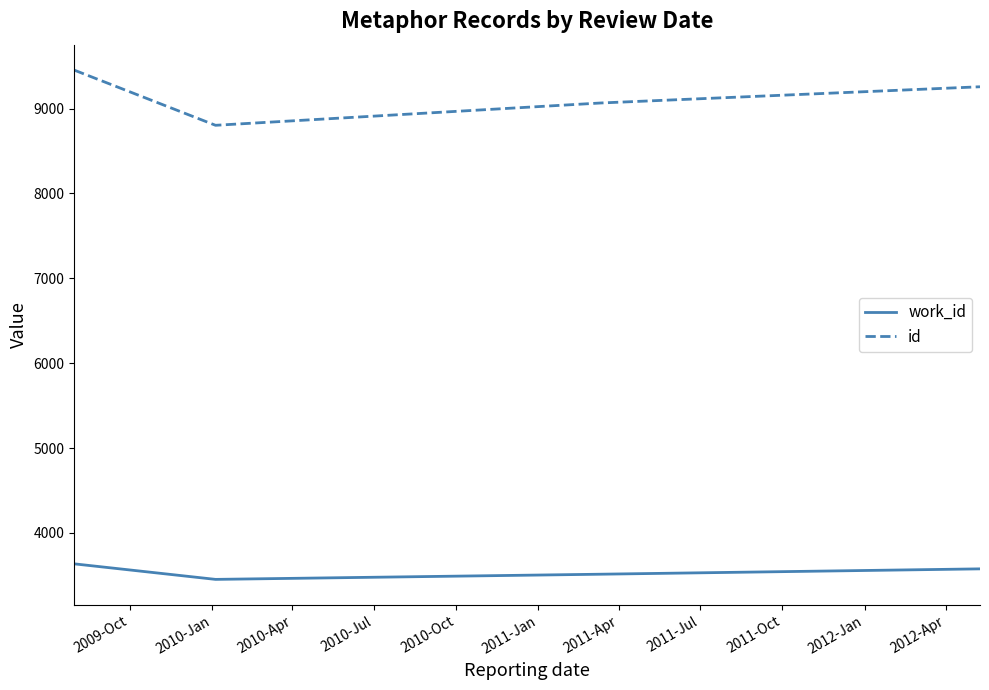

True or false: id and work_id intersect in this chart.

False